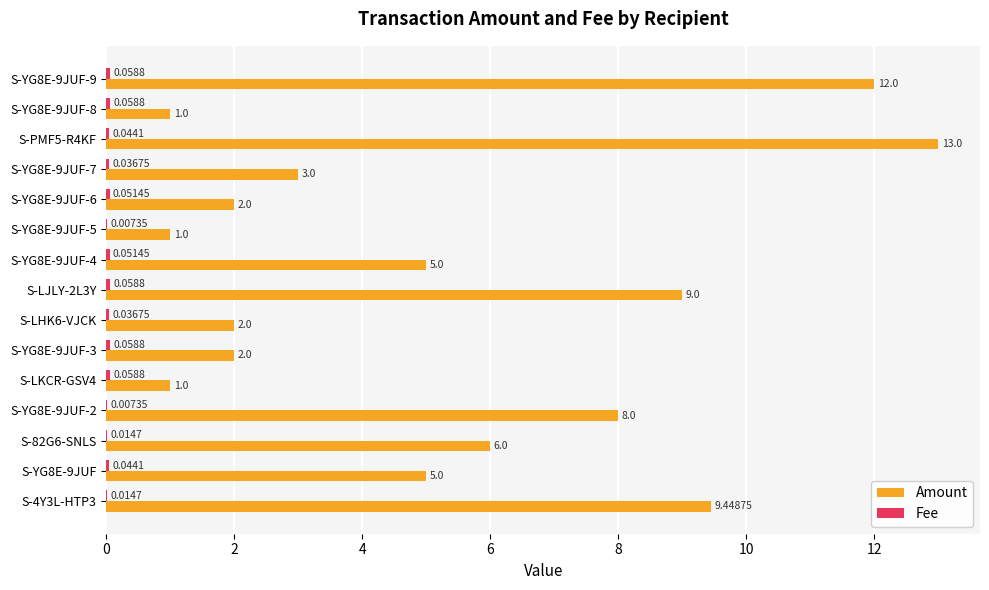

At which category is the sum across all series the highest?

S-PMF5-R4KF